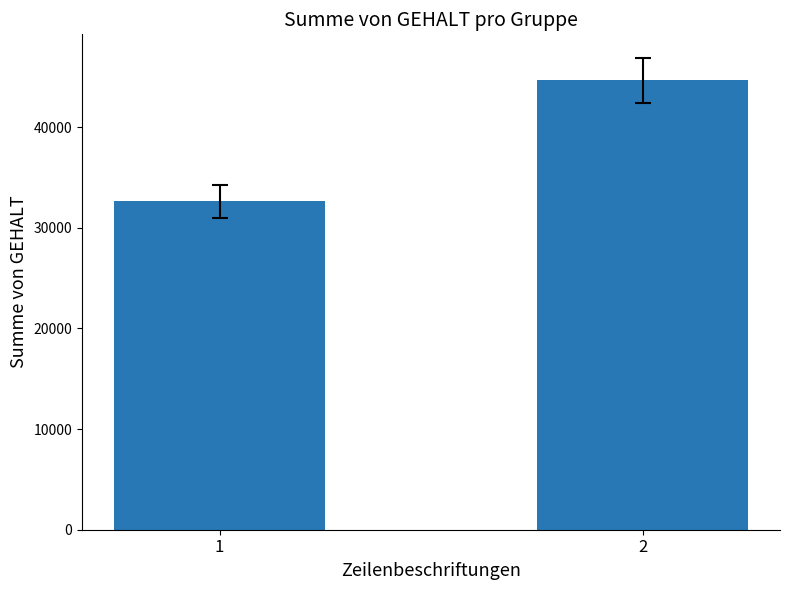

What is the difference between the values at 1 and 2?

11990